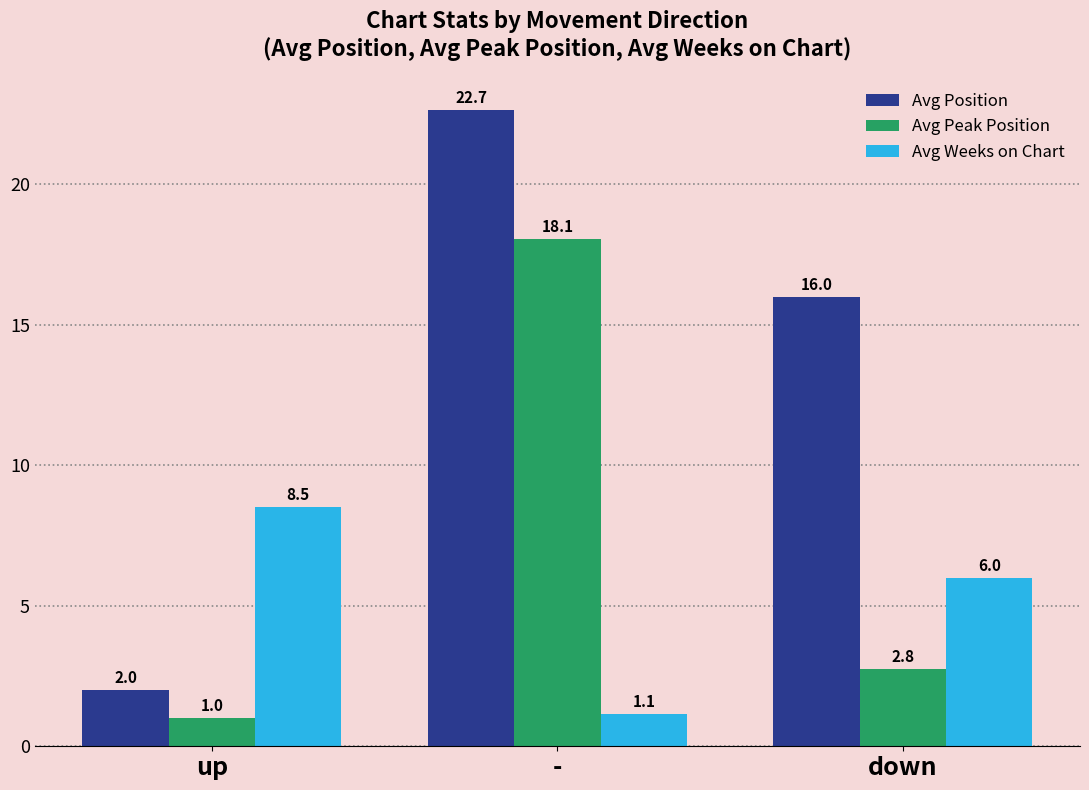

List the labels in order of Avg Weeks on Chart value, largest first.

up, down, -